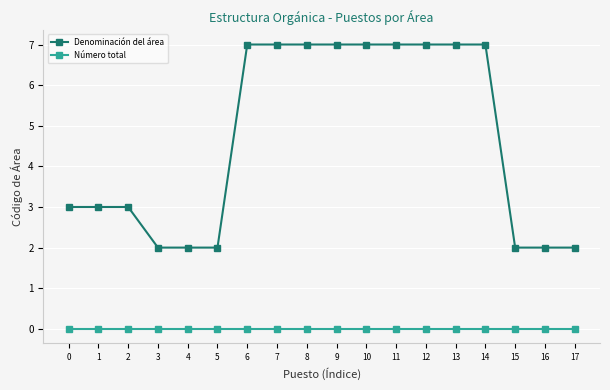

What is the value of the Denominación del área point at the 8th from the left?

7